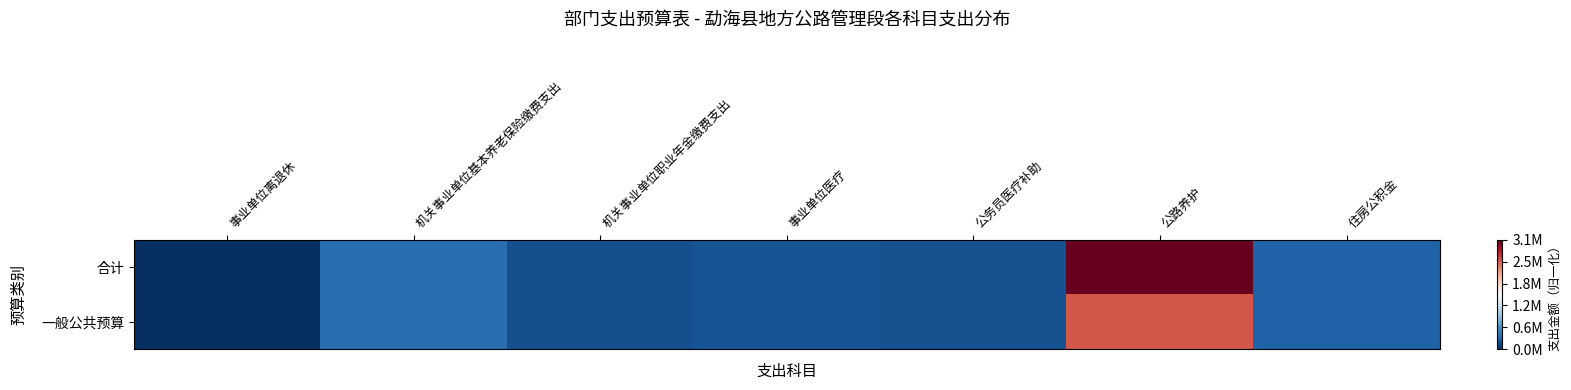

List the series in order of their overall mean, highest first.

合计, 一般公共预算